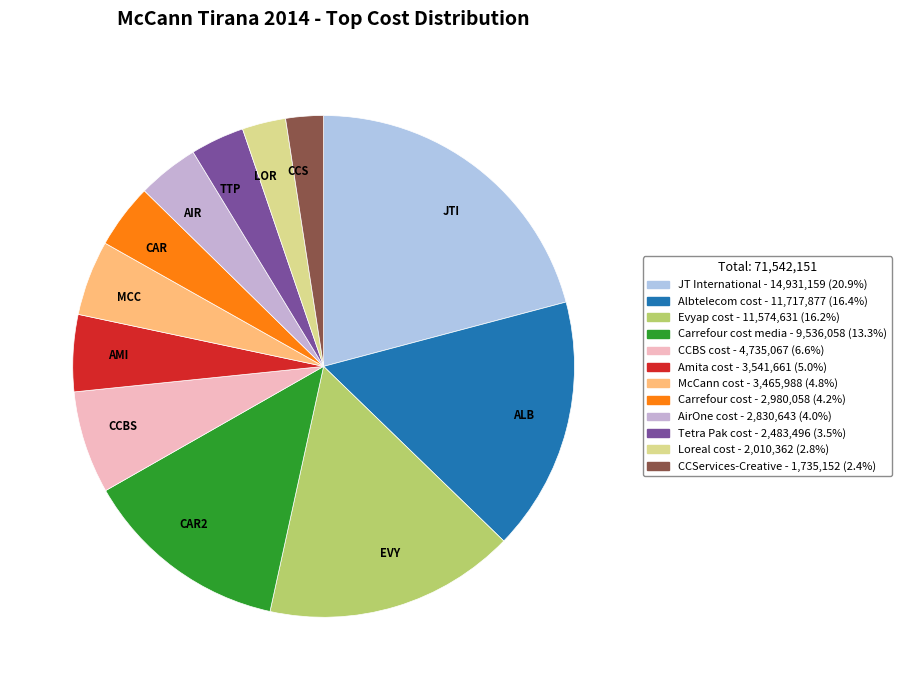

What is the largest slice in the pie chart?

JTI